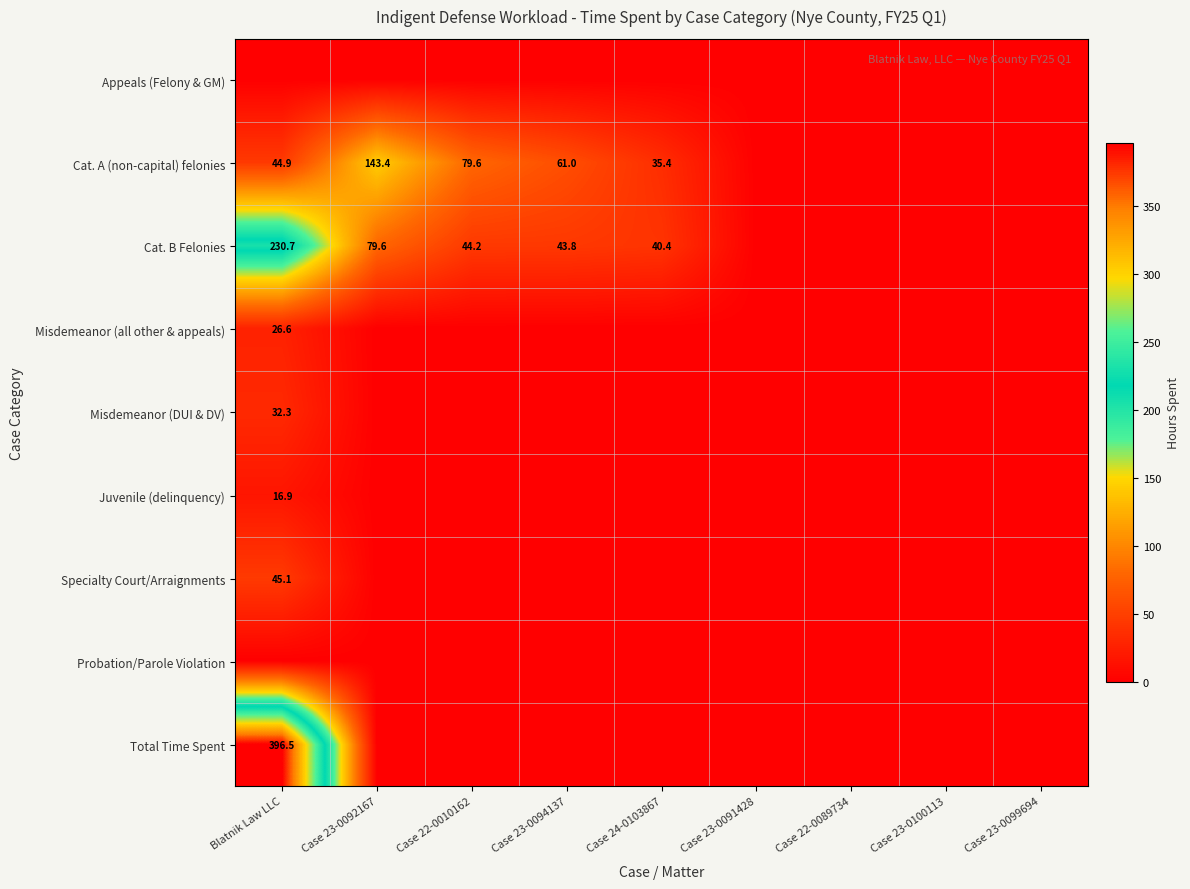

True or false: Juvenile (delinquency) has a value of 26.5 at Blatnik Law LLC.

False